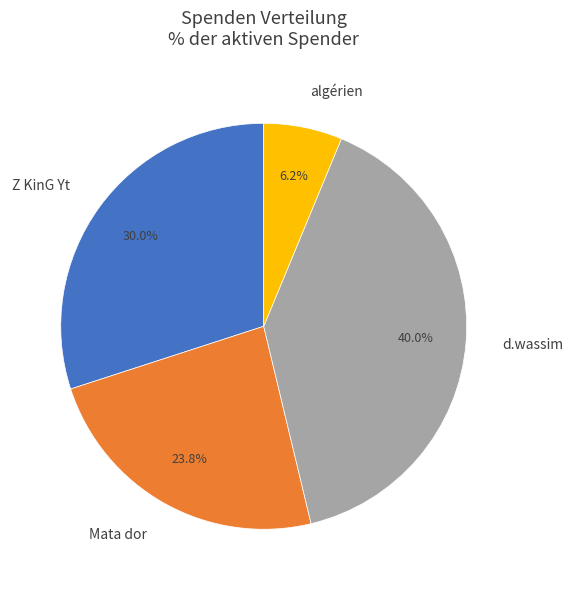

What is the ratio of the value at d.wassim to the value at Mata dor?

1.7